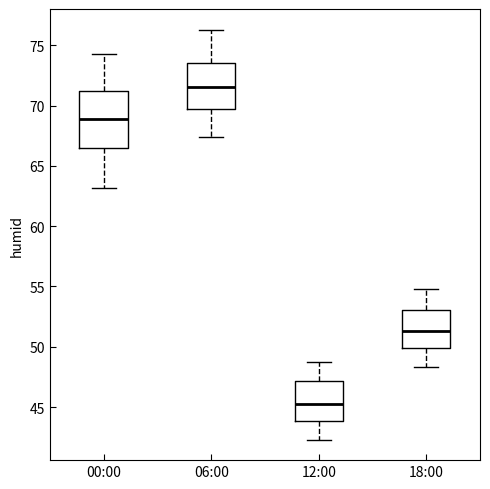

Comparing the boxes themselves (not the whiskers), which one is the tallest?

00:00